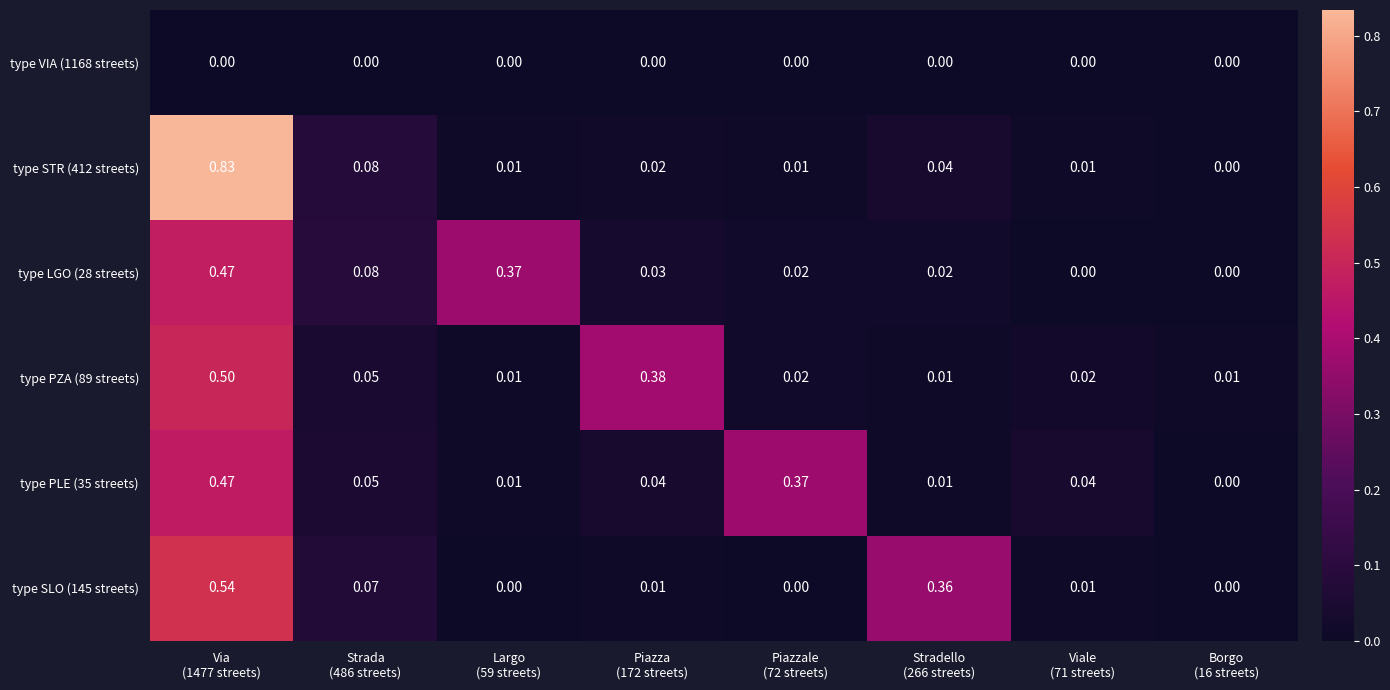

What is the difference between the highest and lowest values at Strada
(486 streets)?

0.1